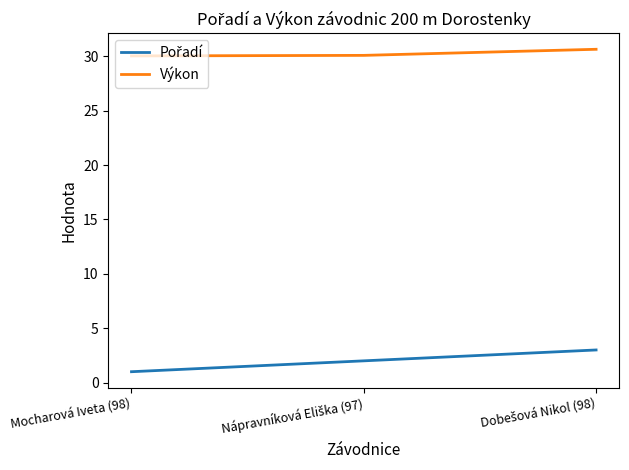

What is the minimum value shown in the chart?

1.0